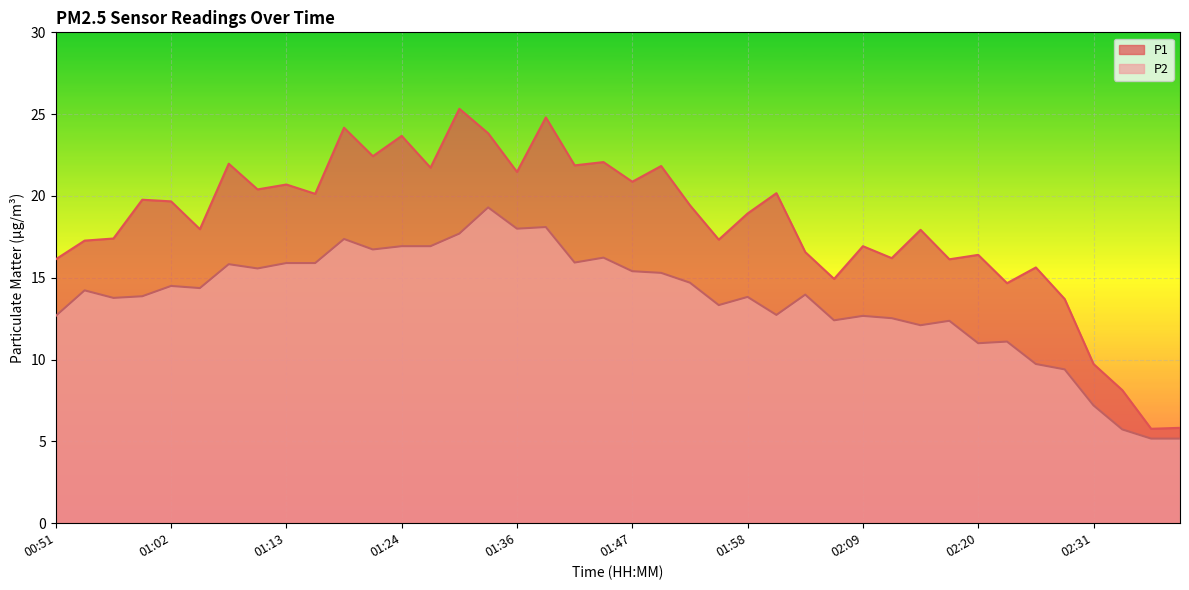

How many categories are shown in the chart?

40